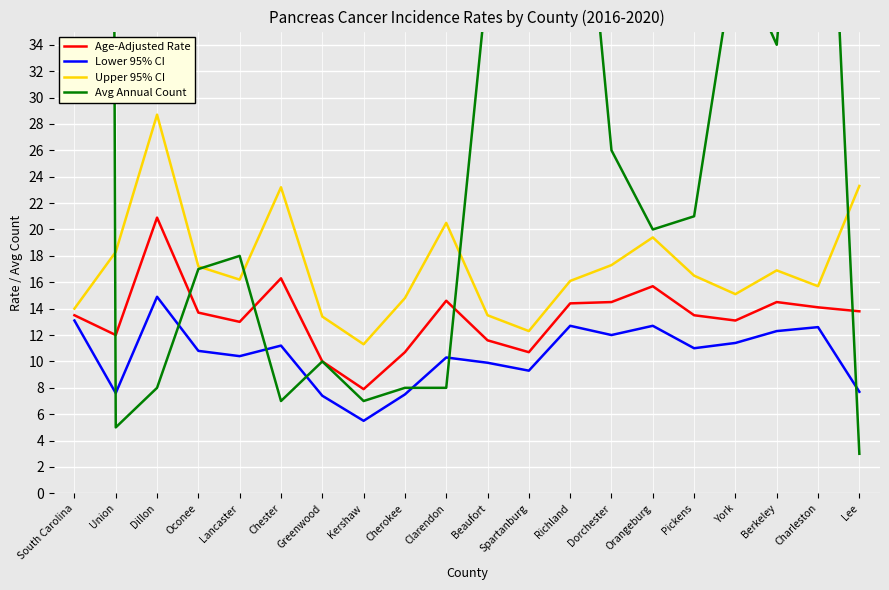

Where does the Age-Adjusted Rate series first go above 13?

South Carolina